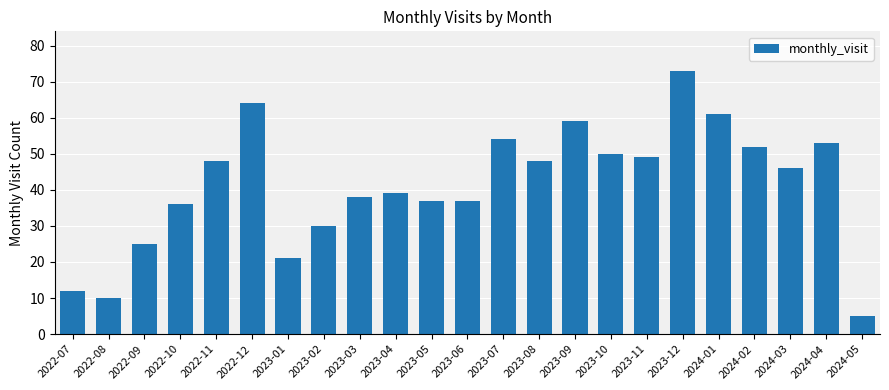

Approximately how many times larger is the value at 2023-12 compared to 2023-10?

1.5